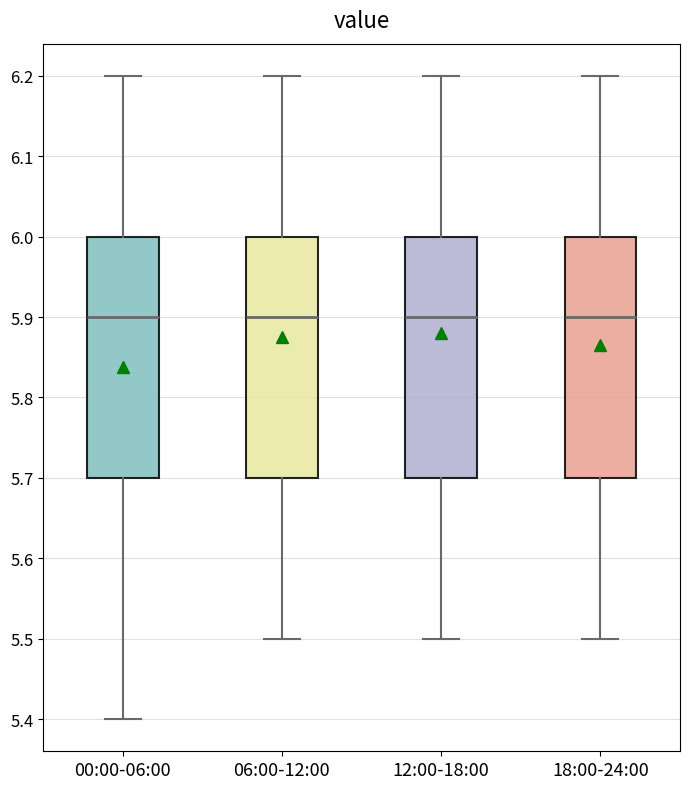

Reading left to right, transcribe this box plot: for each box, give where its median line is, the range the box spans, and where its two whiskers end, as read against the y-axis. The values are not printed on the chart, so give them approximately, as read against the axis.

00:00-06:00: median 5.9, box 5.7 to 6.0, whiskers 5.4 to 6.2
06:00-12:00: median 5.9, box 5.7 to 6.0, whiskers 5.5 to 6.2
12:00-18:00: median 5.9, box 5.7 to 6.0, whiskers 5.5 to 6.2
18:00-24:00: median 5.9, box 5.7 to 6.0, whiskers 5.5 to 6.2